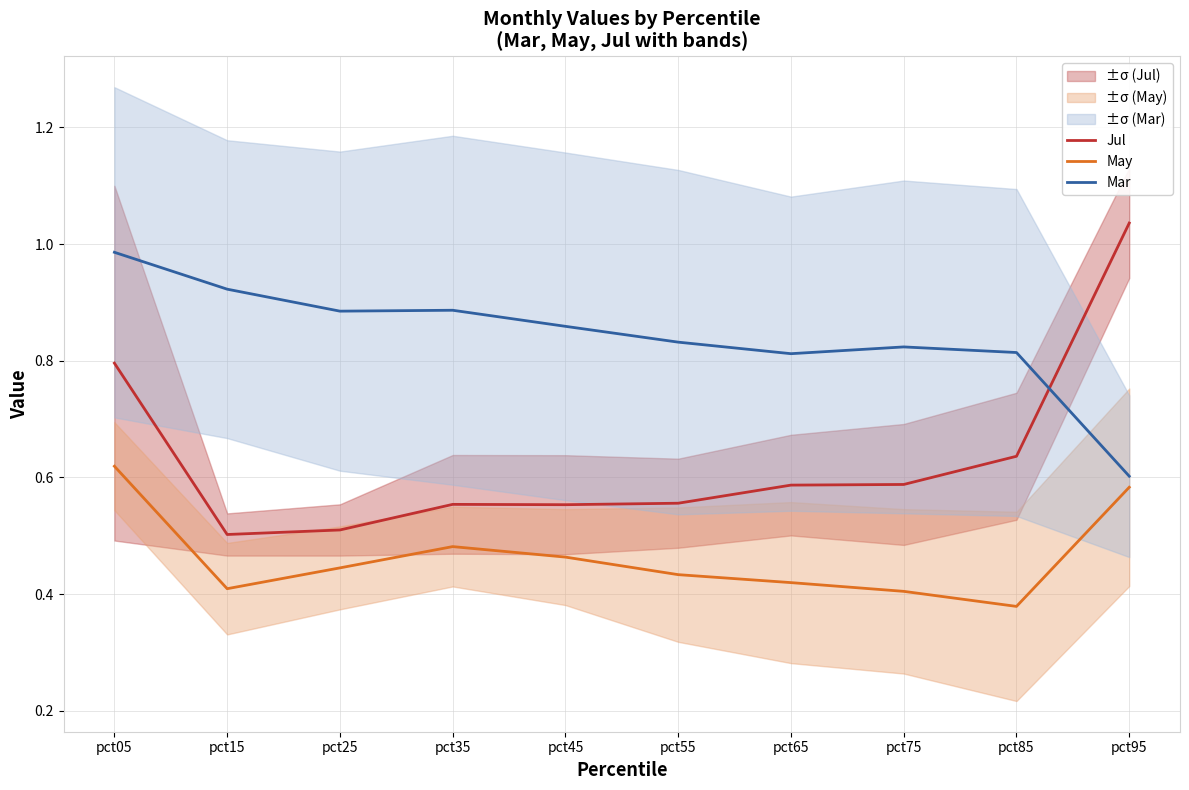

What is the value of the Mar point at the 8th from the left?

0.8